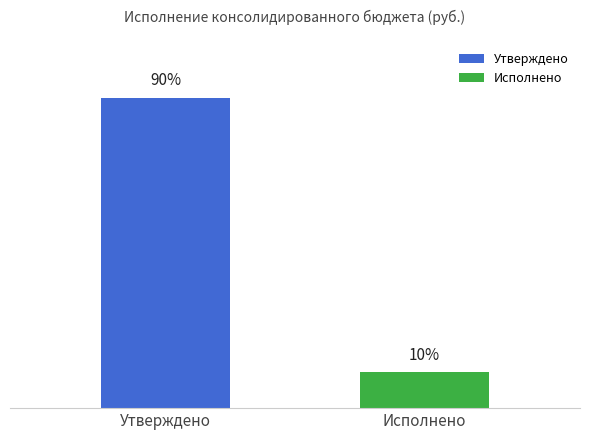

Is it true that Утверждено equals 35806723.3 at НАЛОГОВЫЕ И НЕНАЛОГОВЫЕ ДОХОДЫ?

False